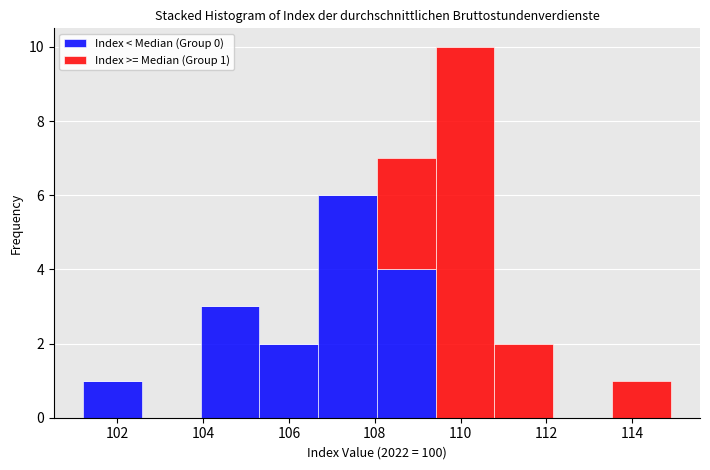

Which range on the x-axis has the tallest stacked bar (by total height)?

109.4 to 110.8